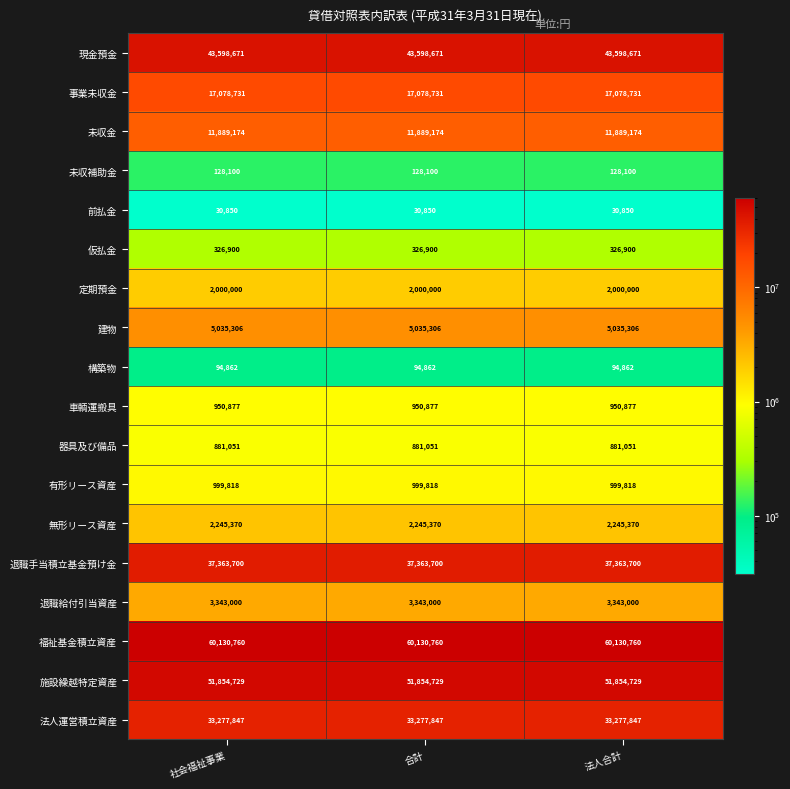

At how many categories does at least one series exceed 17520398?

3